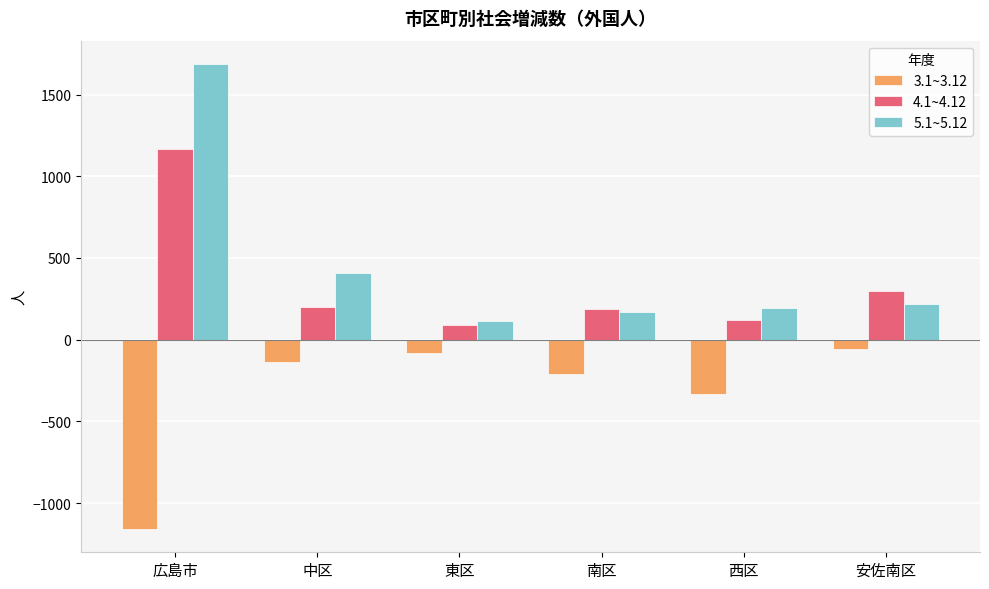

Which category has the highest value in the 5.1~5.12 series?

広島市